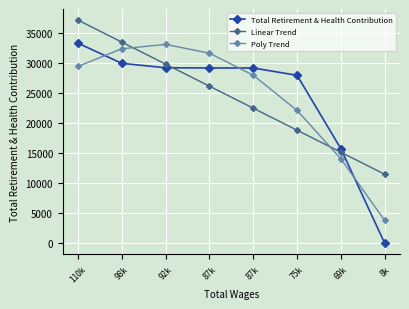

Between which two adjacent categories do Total Retirement & Health Contribution and Linear Trend first intersect?

92k and 87k